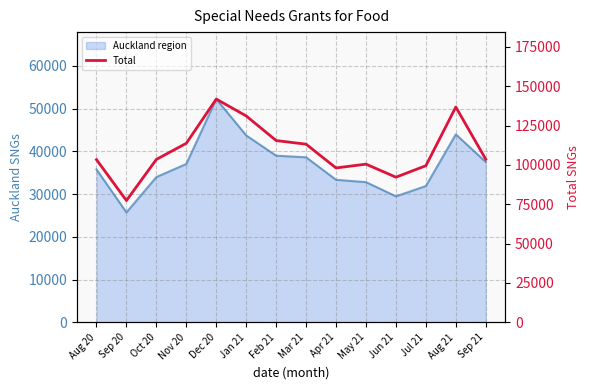

What is the label of the 12th point from the left?

Jul 21